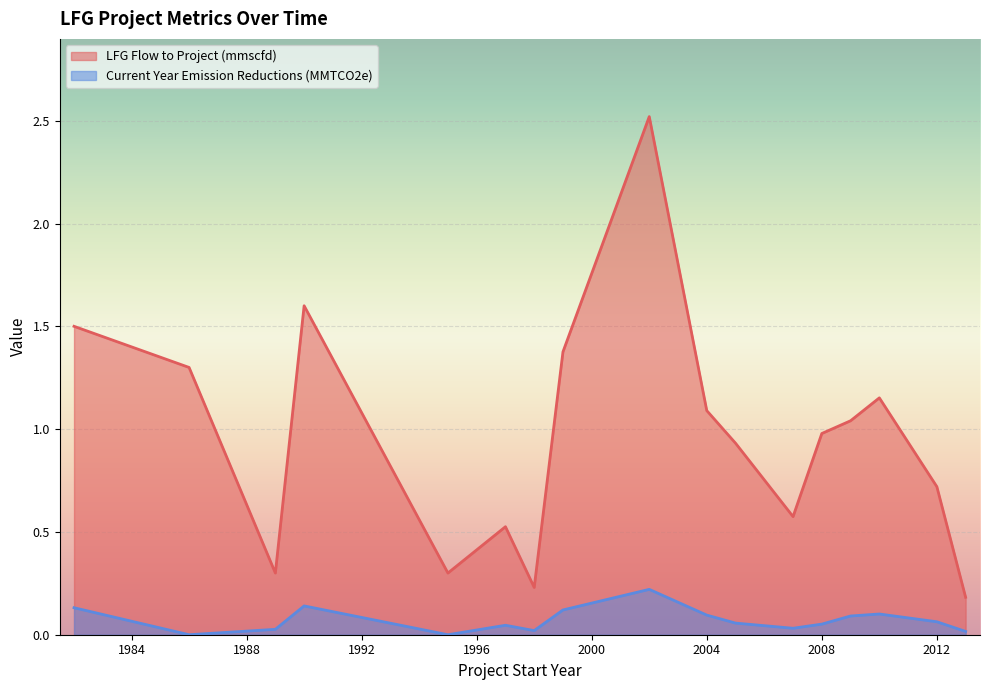

Which series has the widest spread of values?

LFG Flow to Project (mmscfd)